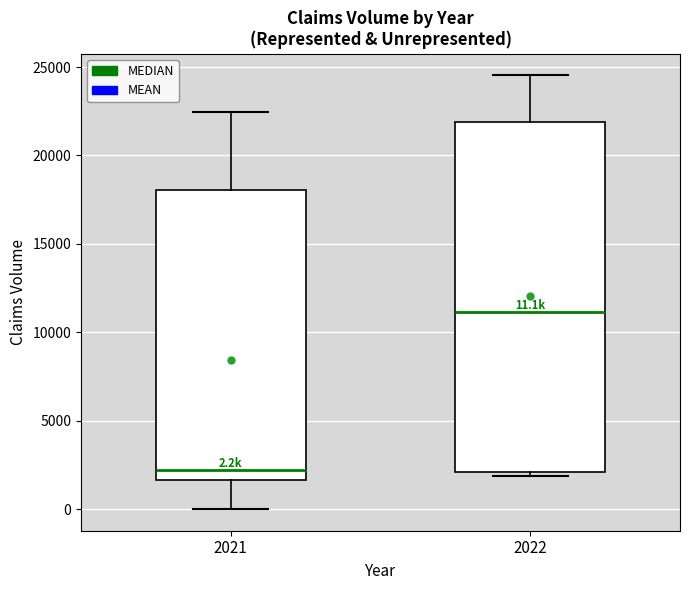

Which box has the highest median line?

2022